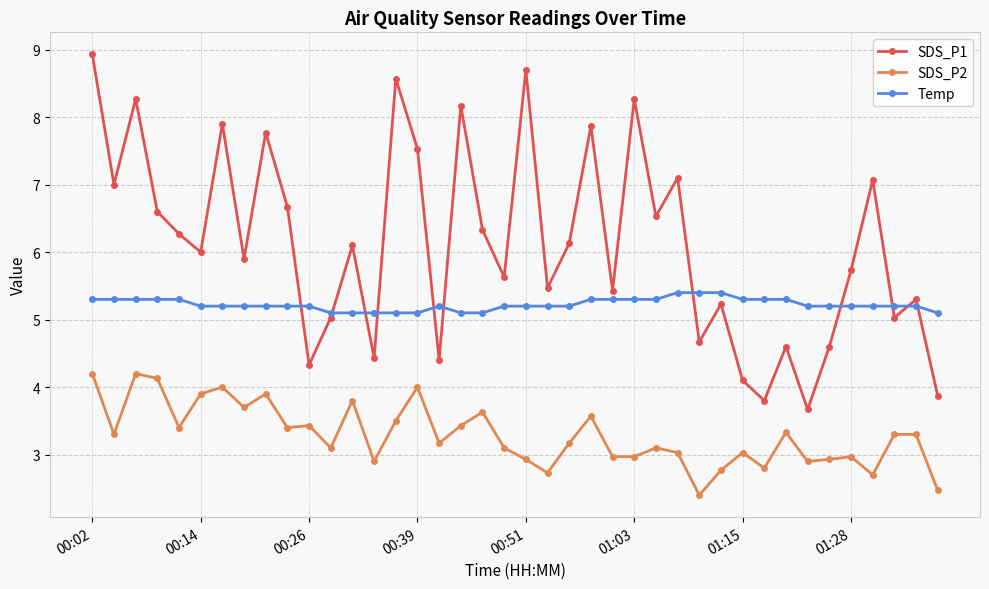

How many interior local peaks does the SDS_P1 series have?

14